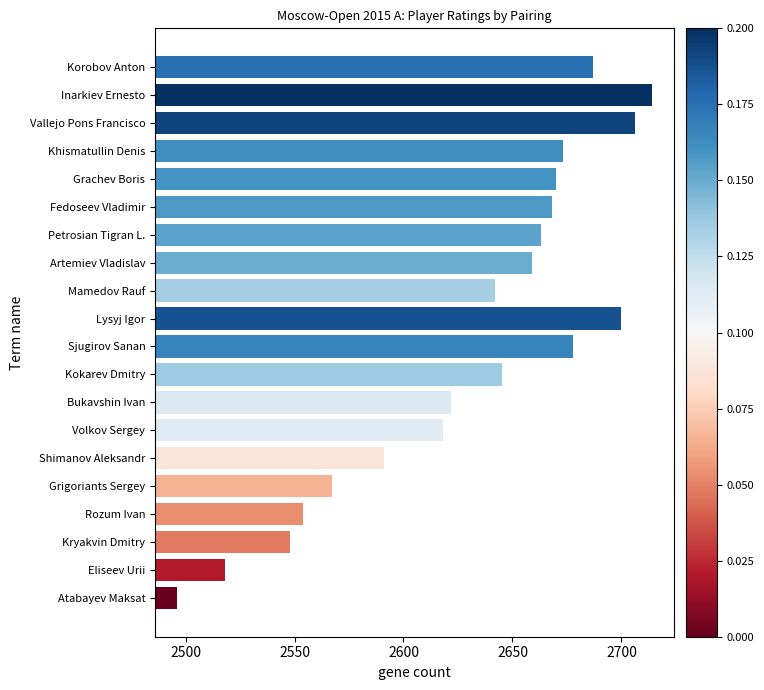

Approximately how many times larger is the value at Atabayev Maksat compared to Artemiev Vladislav?

0.9